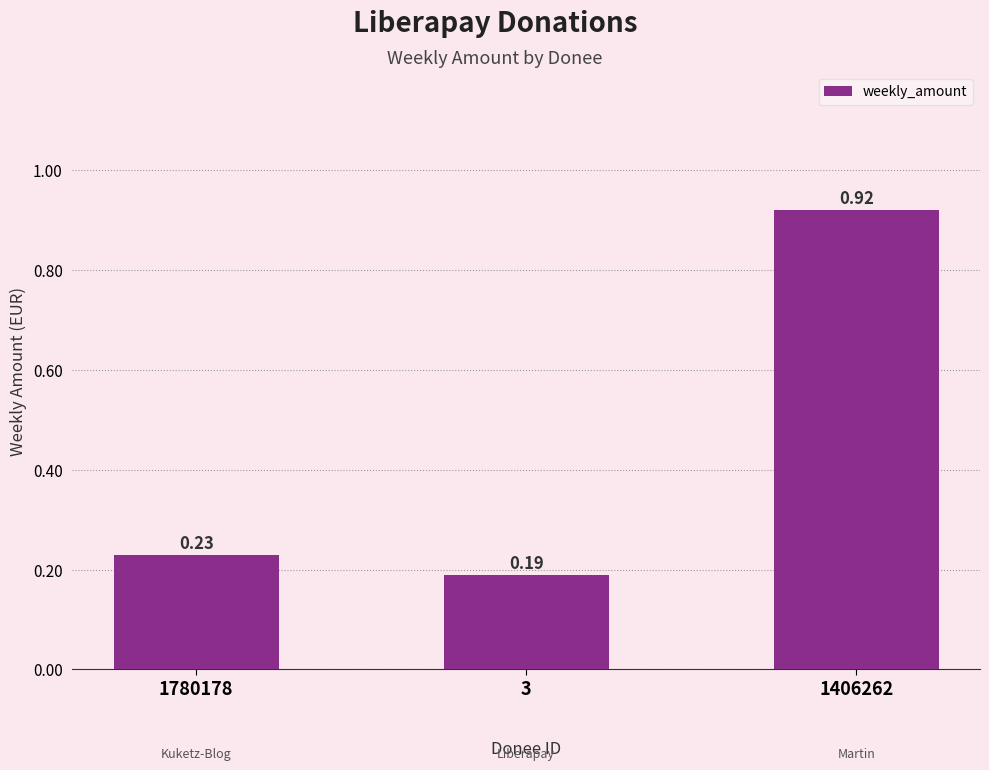

How many bars are there in total?

3